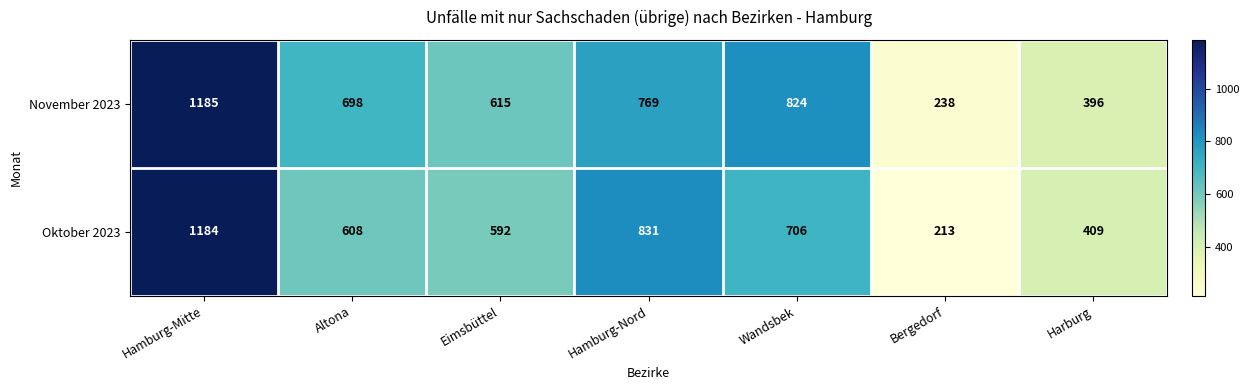

What is the difference between the second highest and minimum values in the Oktober 2023 series?

618